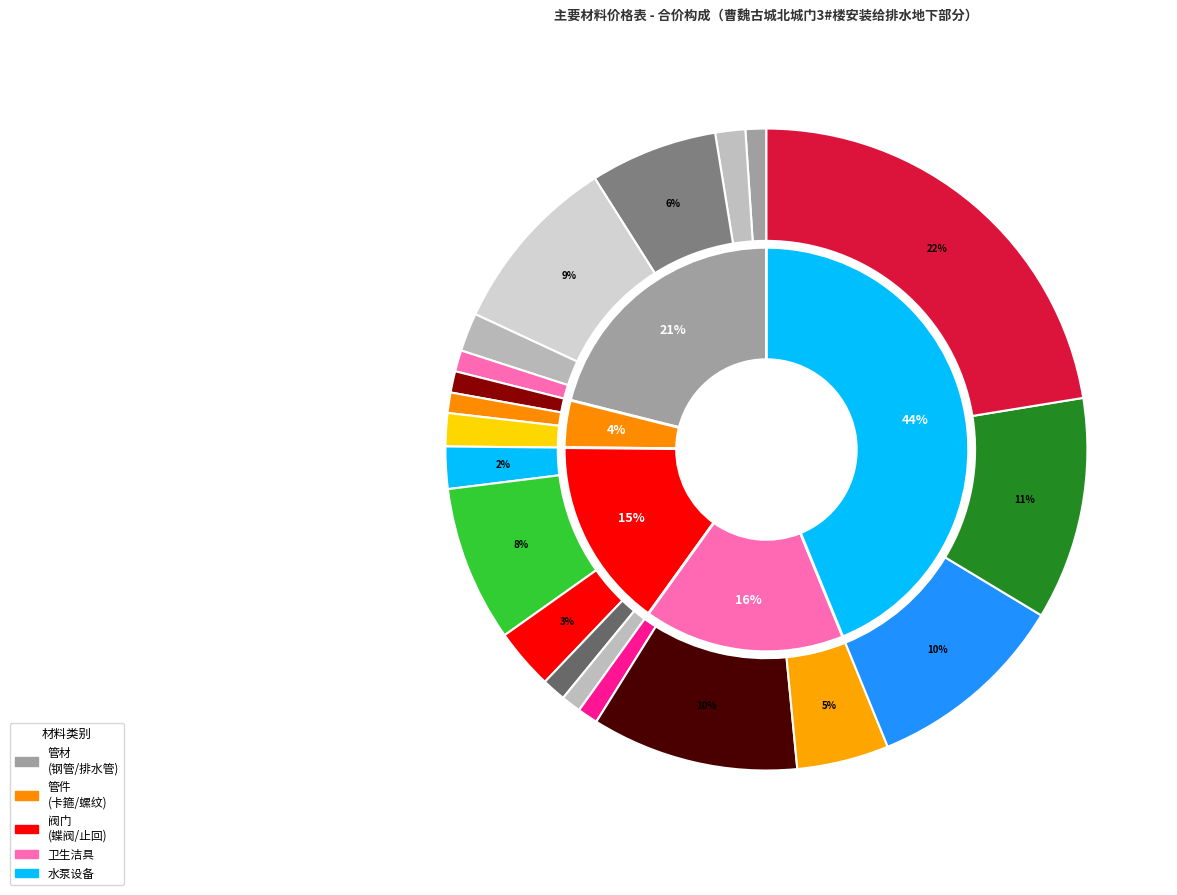

Which has a higher value, 止回阀(DN50) or 镀锌钢管(DN50)?

镀锌钢管(DN50)